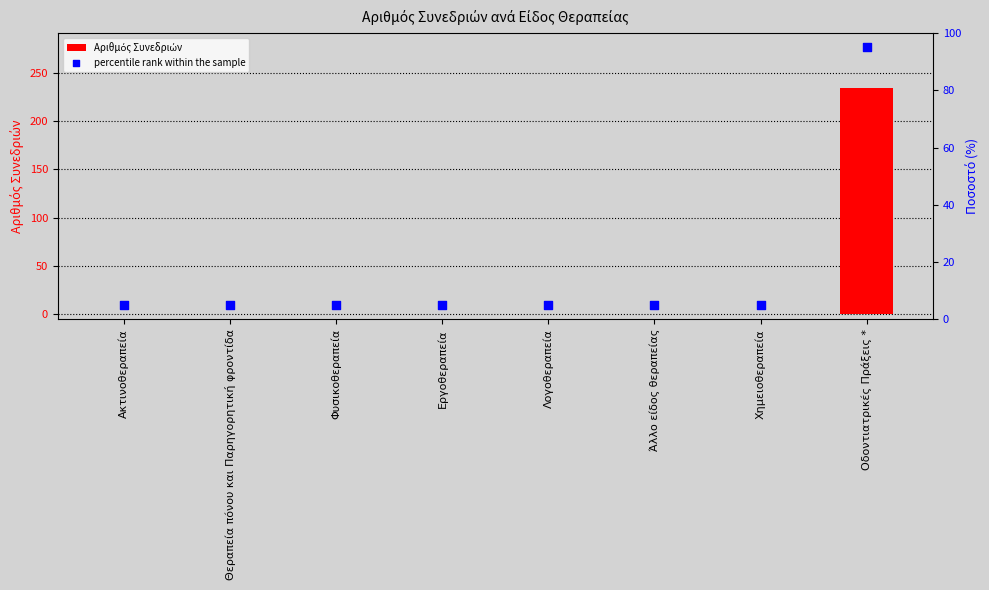

Which series contains the highest Y value?

Αριθμός Συνεδριών